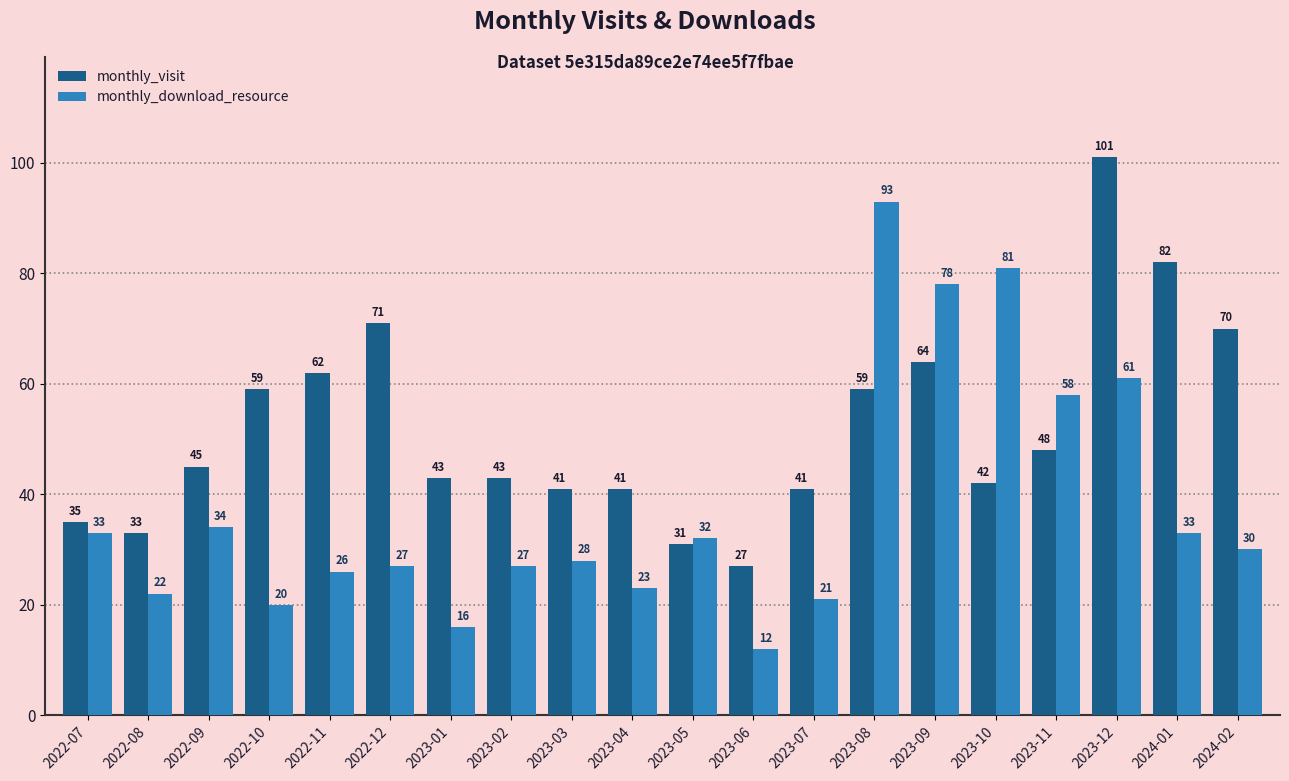

Does the chart contain any negative values?

No